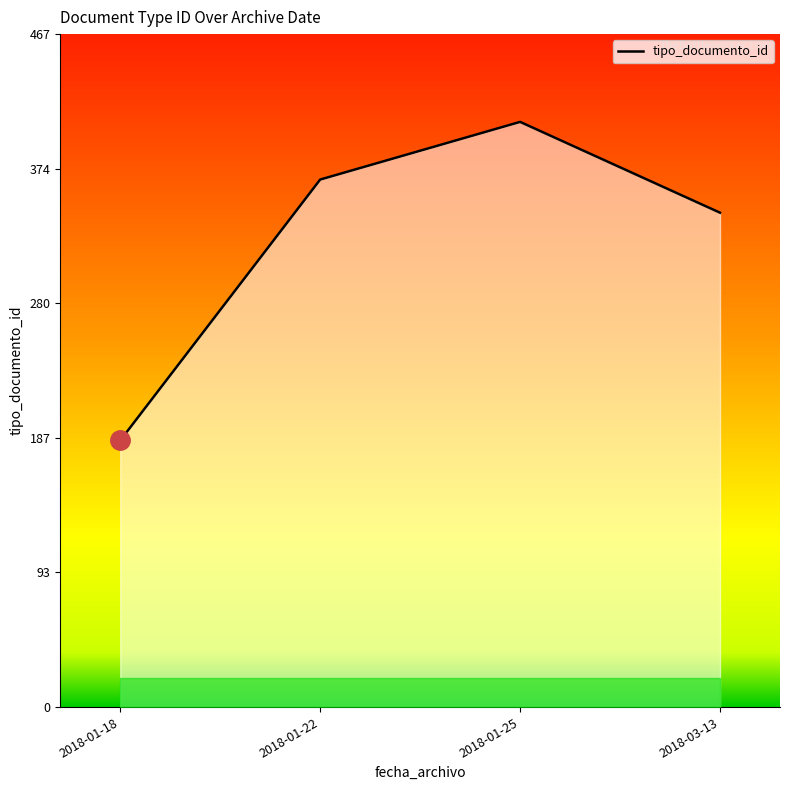

Where is the first local maximum?

2018-01-25